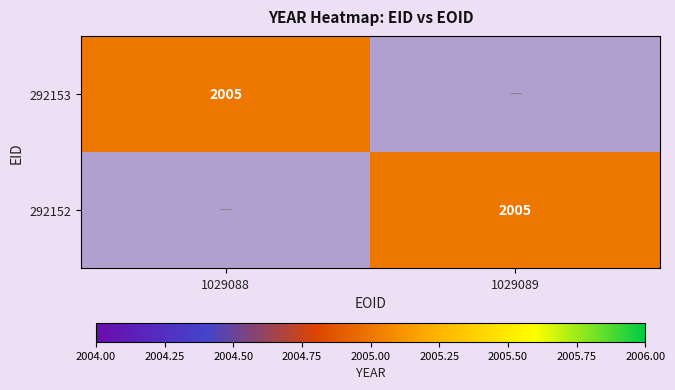

The value of 292152 at 1029089 is 428. True or false?

False